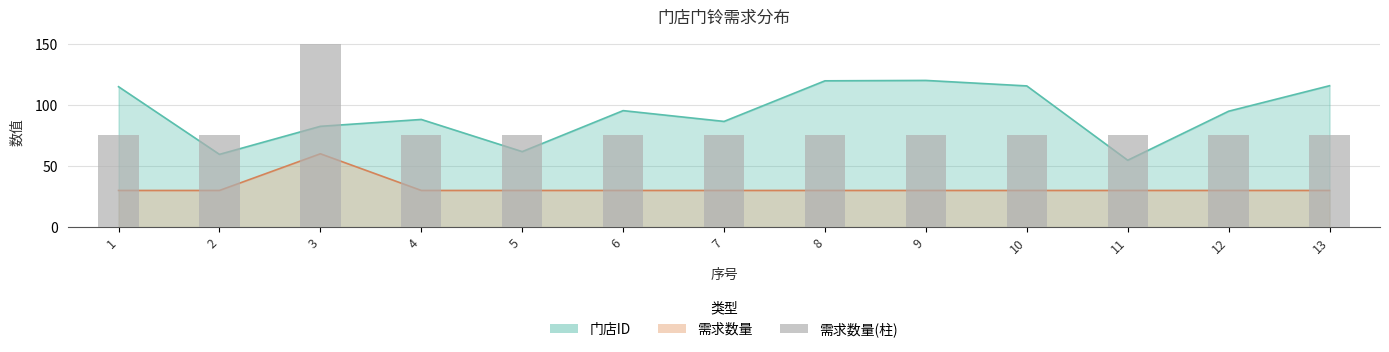

Between 9 and 5, which is larger?

9